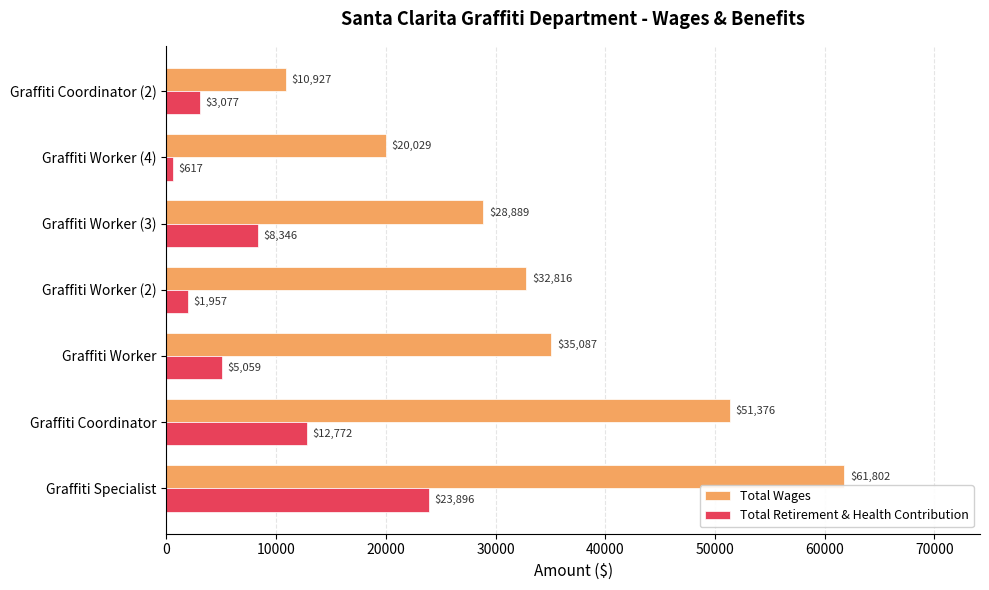

What is the difference between the maximum and minimum values in the Total Retirement & Health Contribution series?

23279